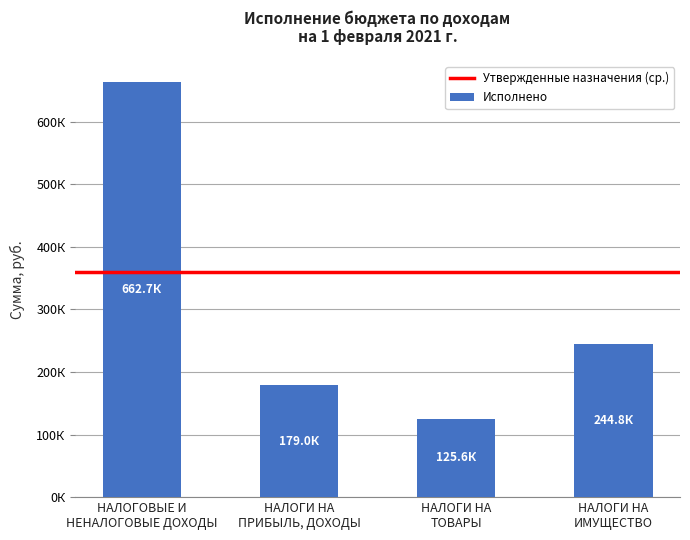

Does the chart contain any negative values?

No